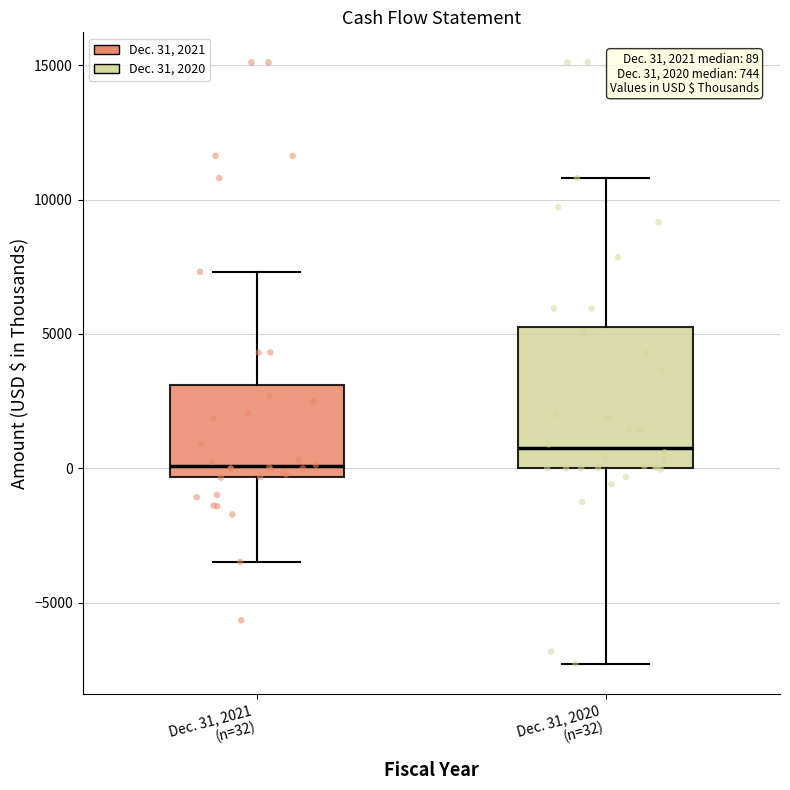

Which box has the lowest median line?

Dec. 31, 2021 (n=32)